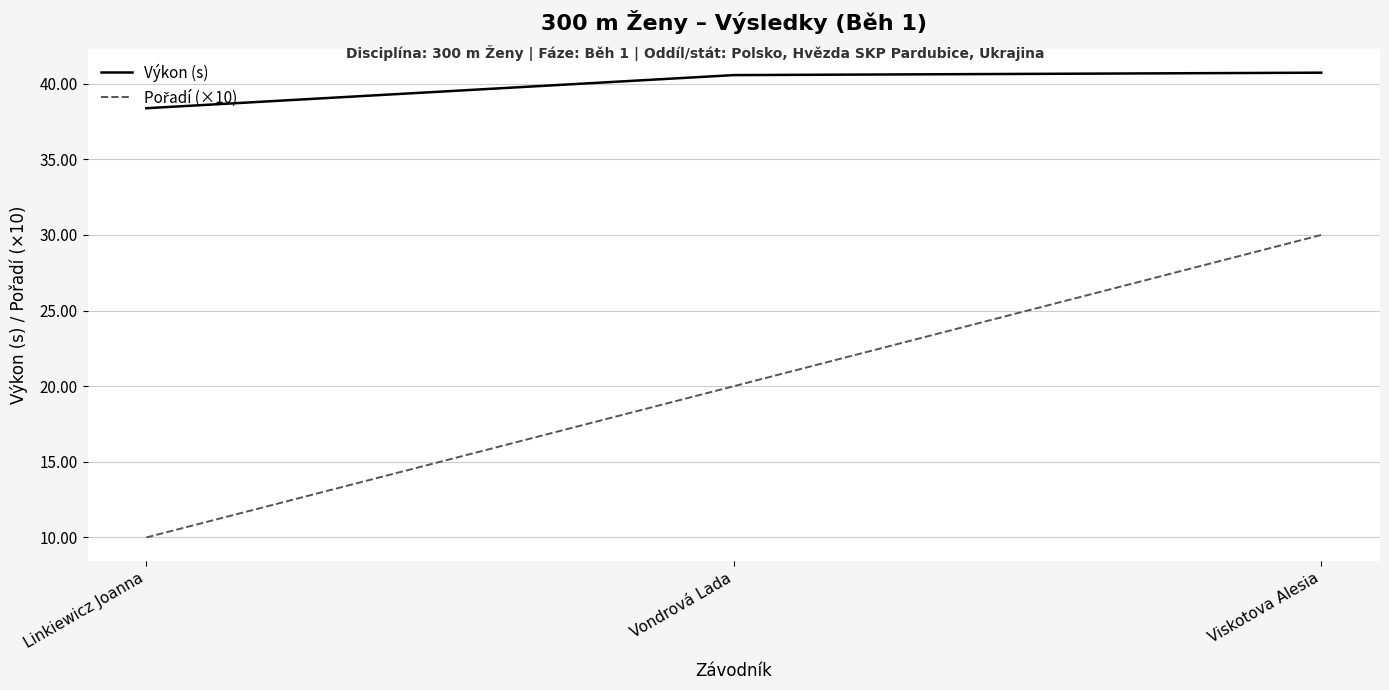

What is the smallest value displayed?

10.0